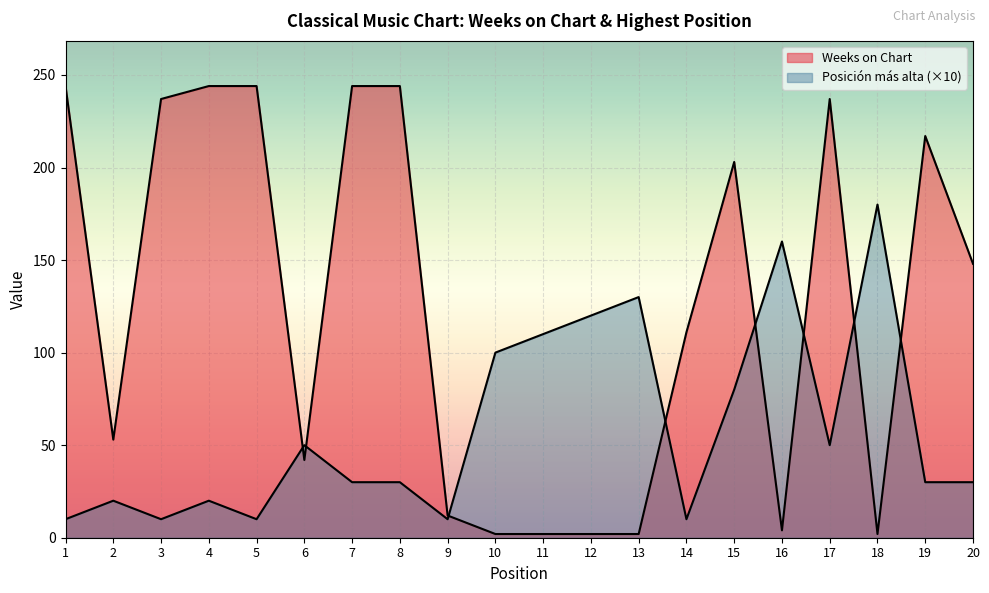

How many lines are shown in the chart?

2